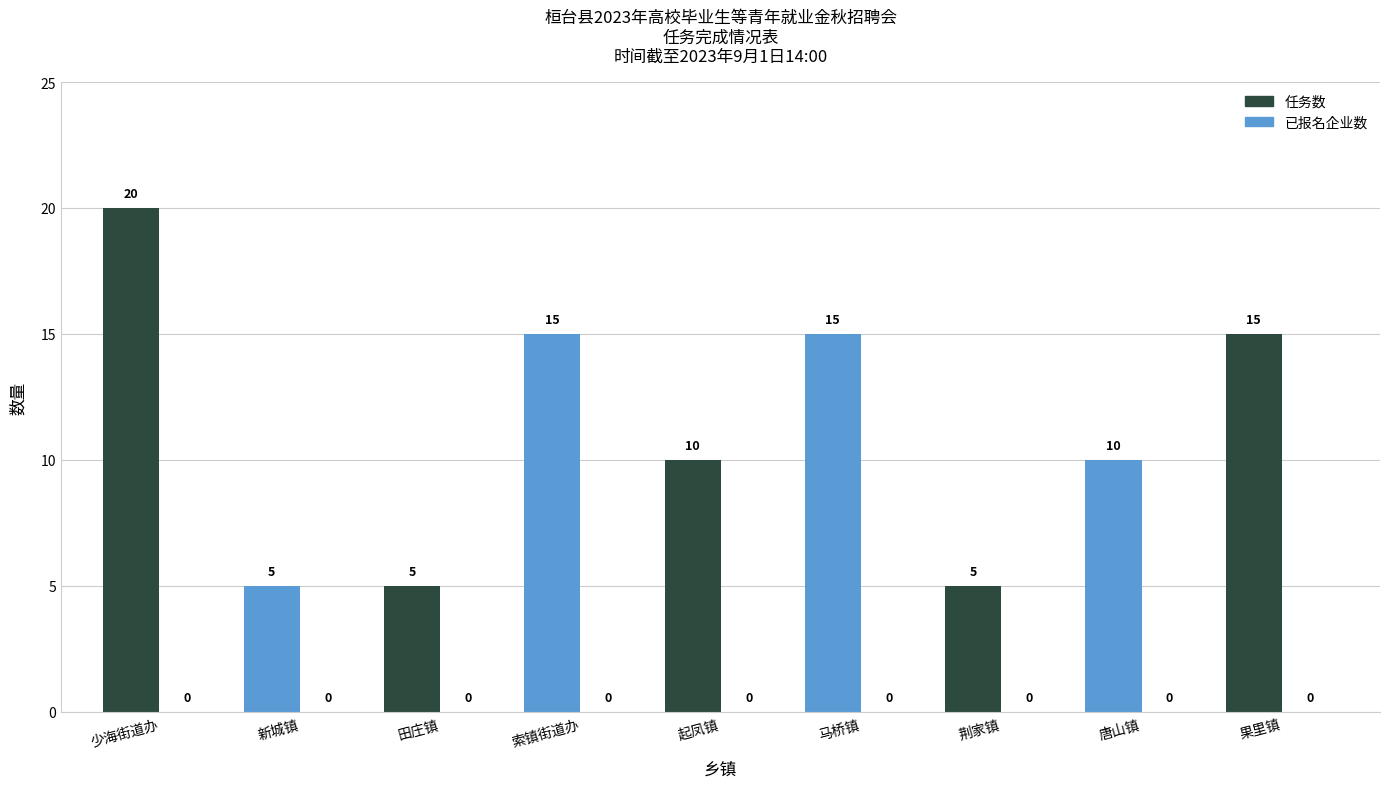

What position from the left is 新城镇?

2